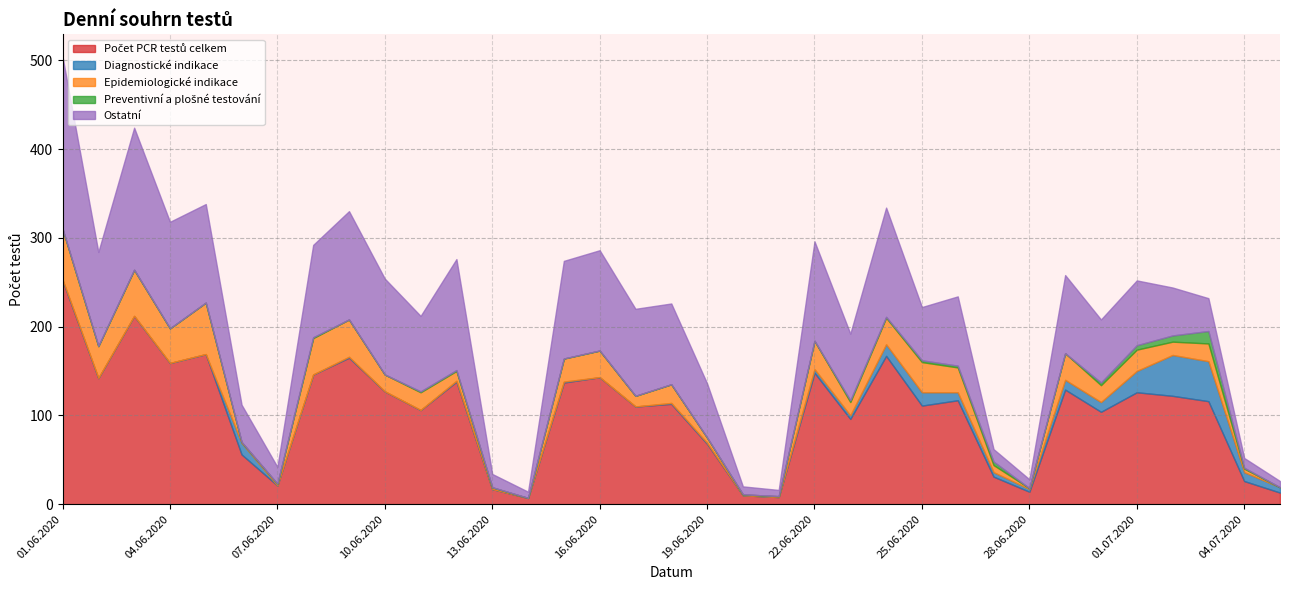

What is the highest value of the Preventivní a plošné testování series?

14